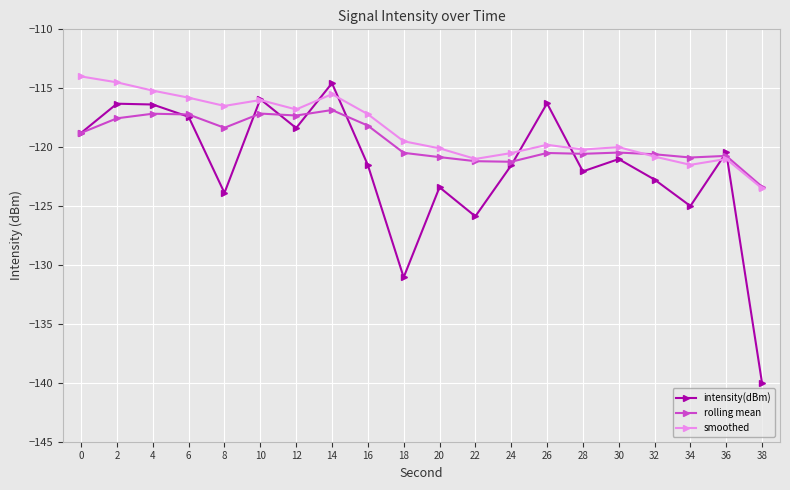

Rank the series by their average value, from highest to lowest.

smoothed, rolling mean, intensity(dBm)